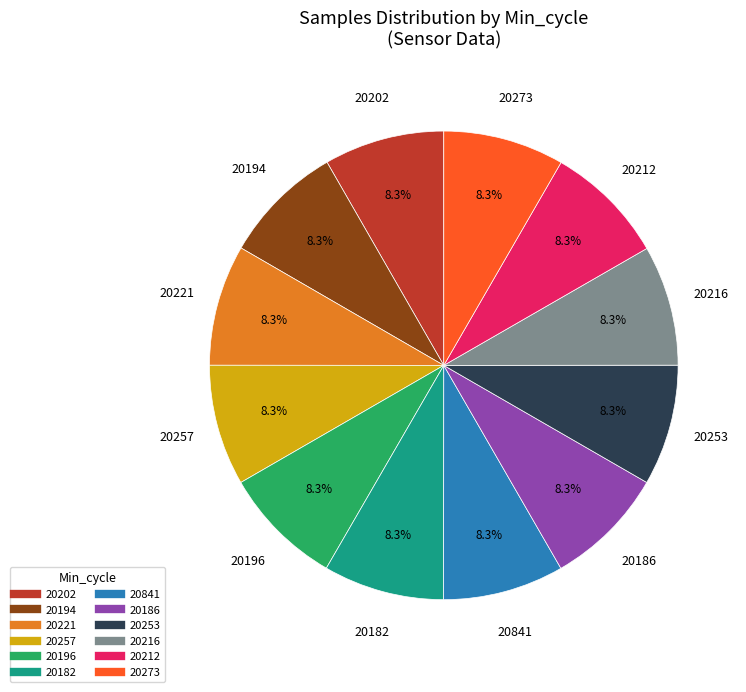

What portion of the pie excludes 20221?

91.7%